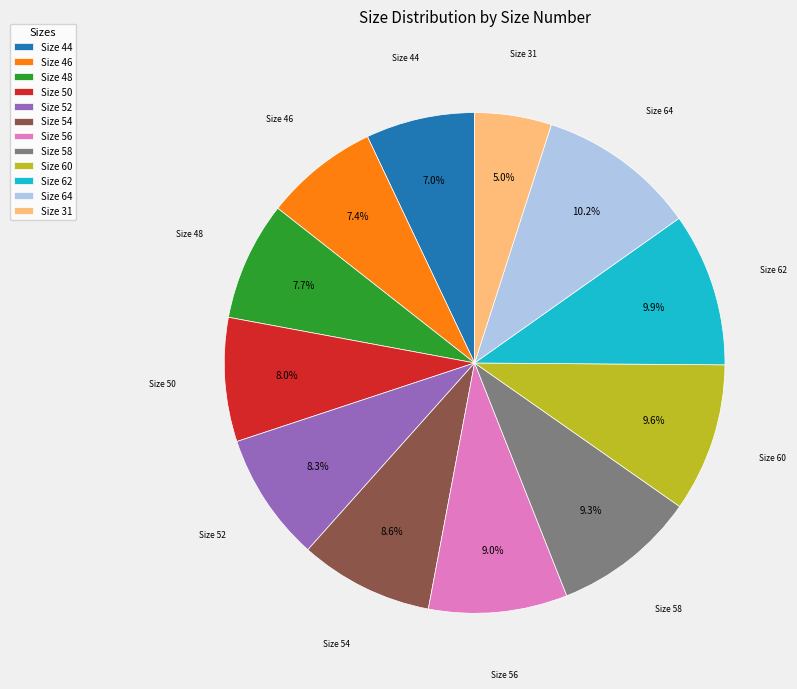

Is Size 56 the majority of the pie?

No